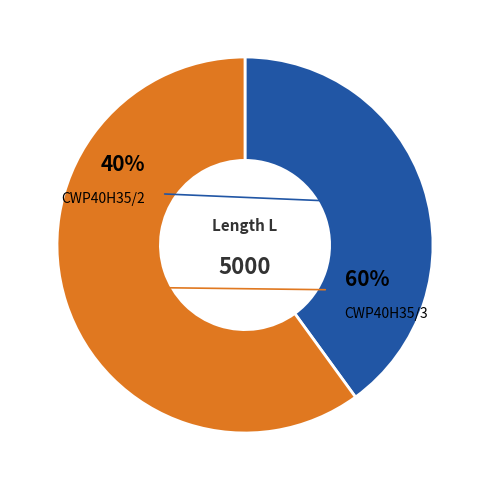

Is there a majority slice in this chart?

Yes